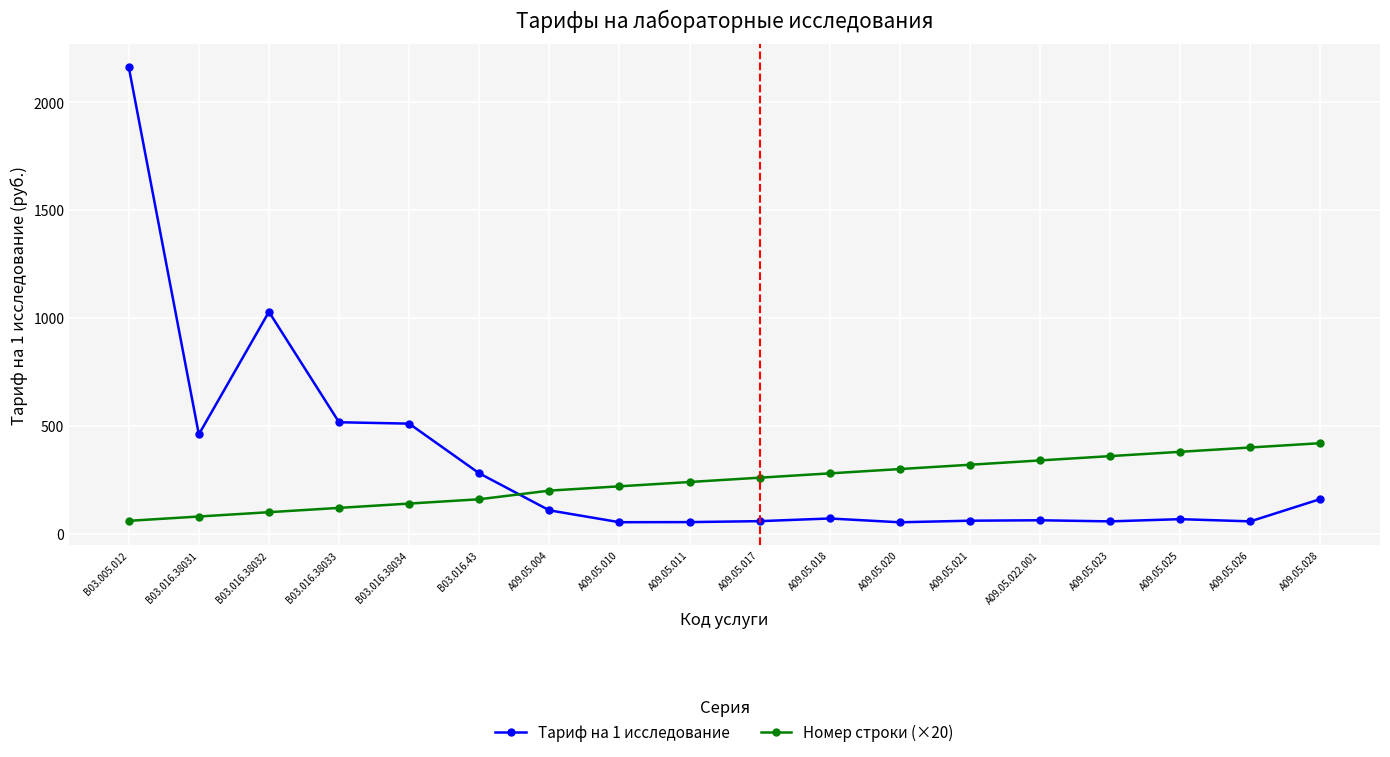

How many values in the Номер строки (×20) series are below 260?

9